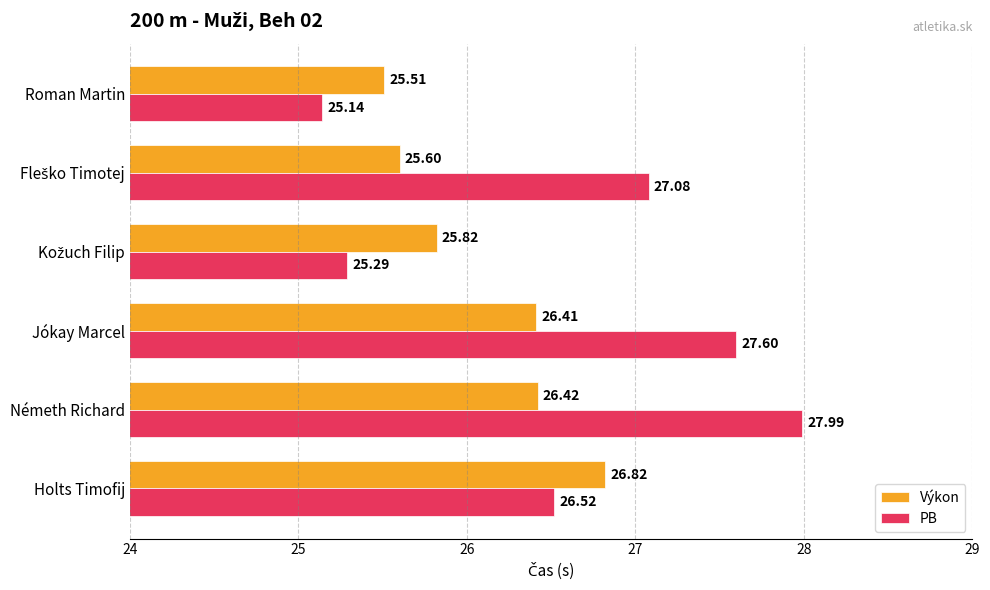

At which label does Výkon reach its minimum?

Roman Martin